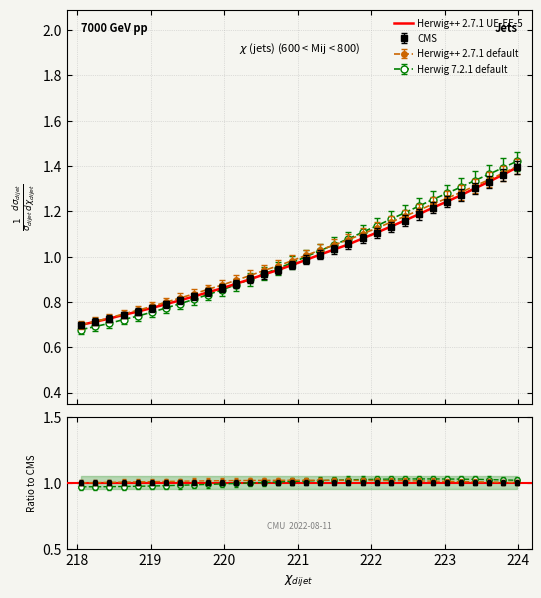

What is the average value?

1.0